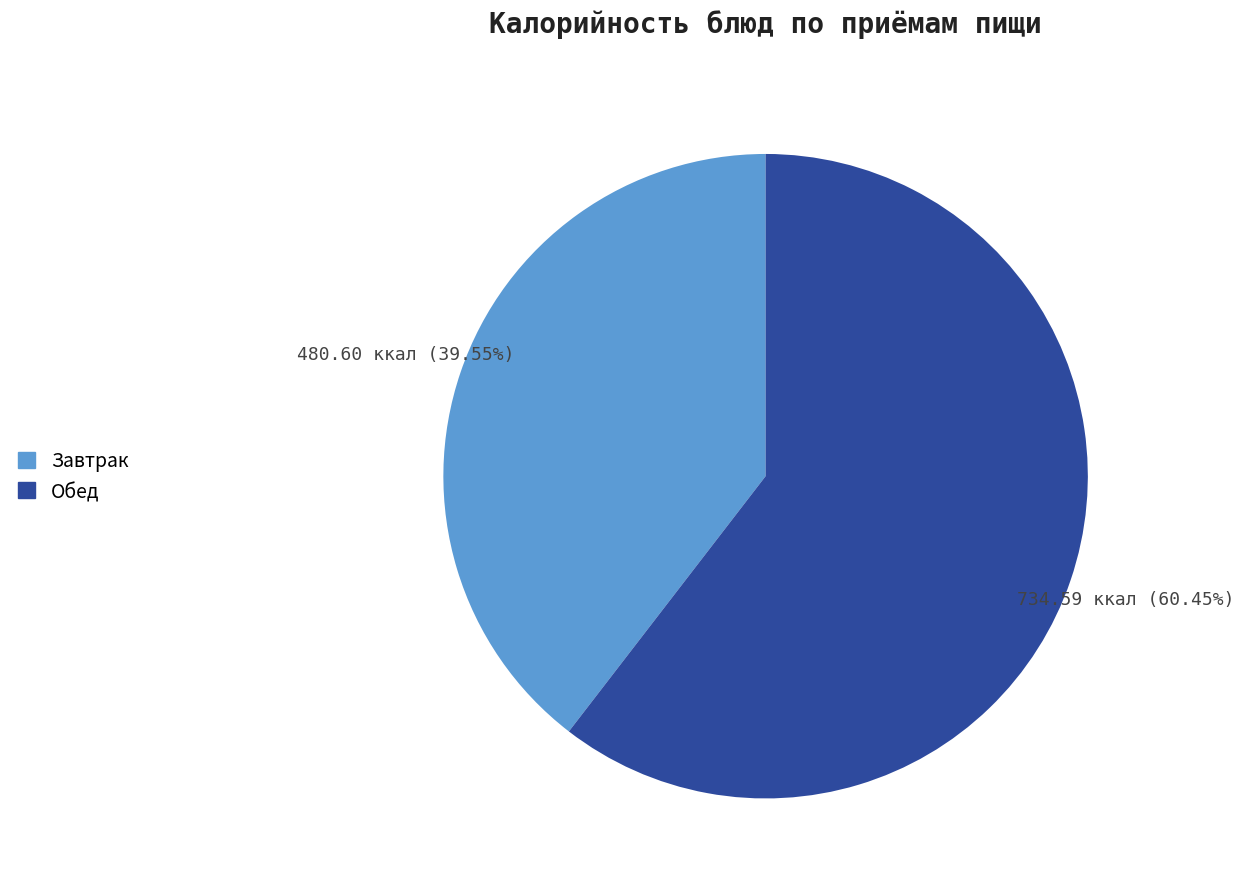

How many segments does this pie chart have?

2